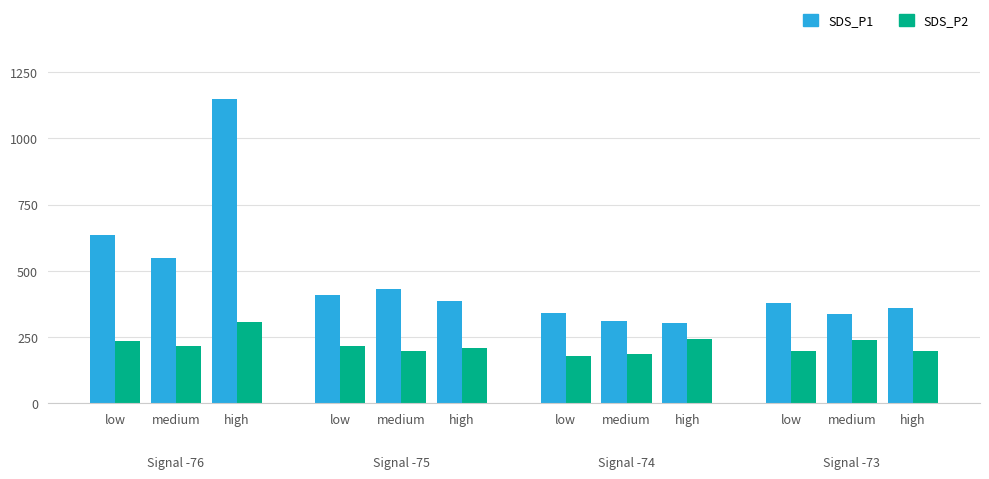

What are all the series names shown in the legend?

SDS_P1, SDS_P2